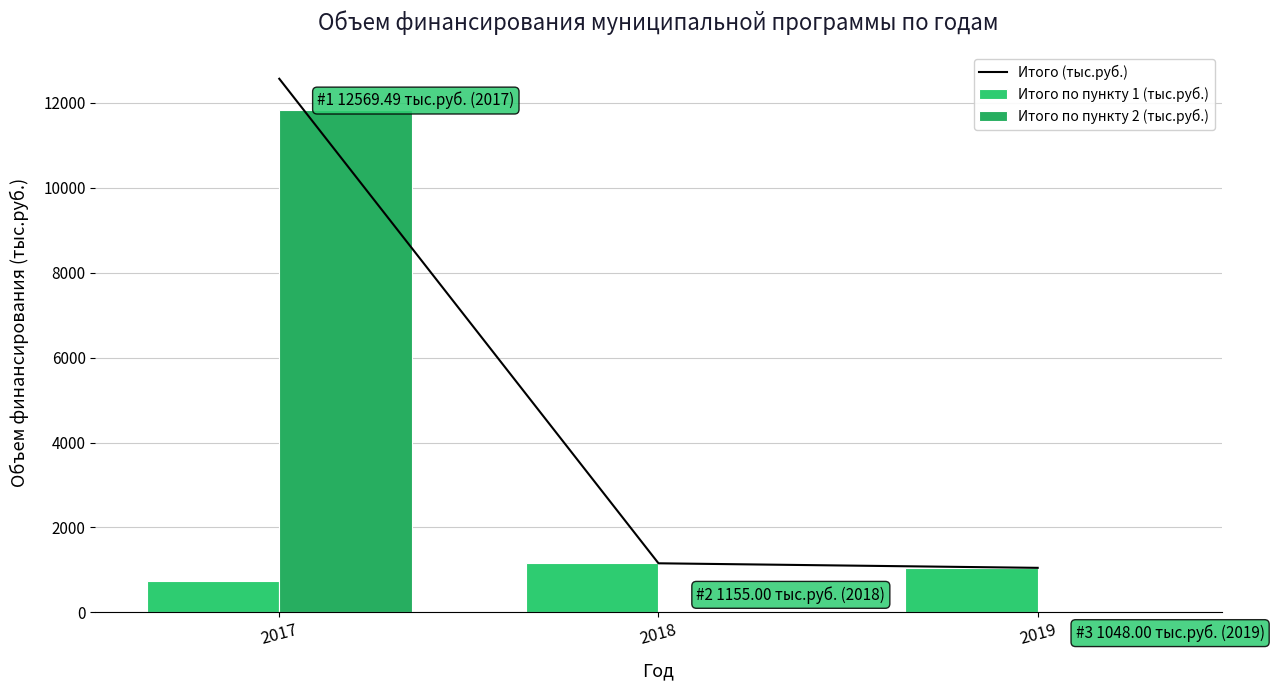

What is the average value of the Итого по пункту 2 (тыс.руб.) series?

3941.6